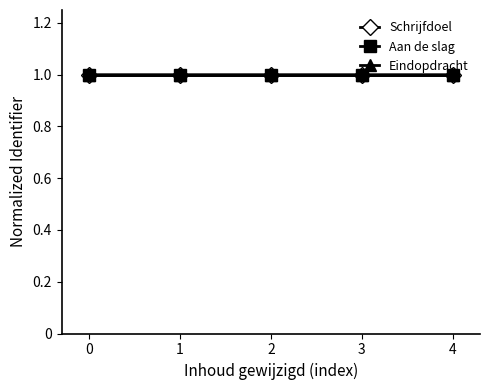

What is the sum of the Schrijfdoel values at 0 and 2?

2.0